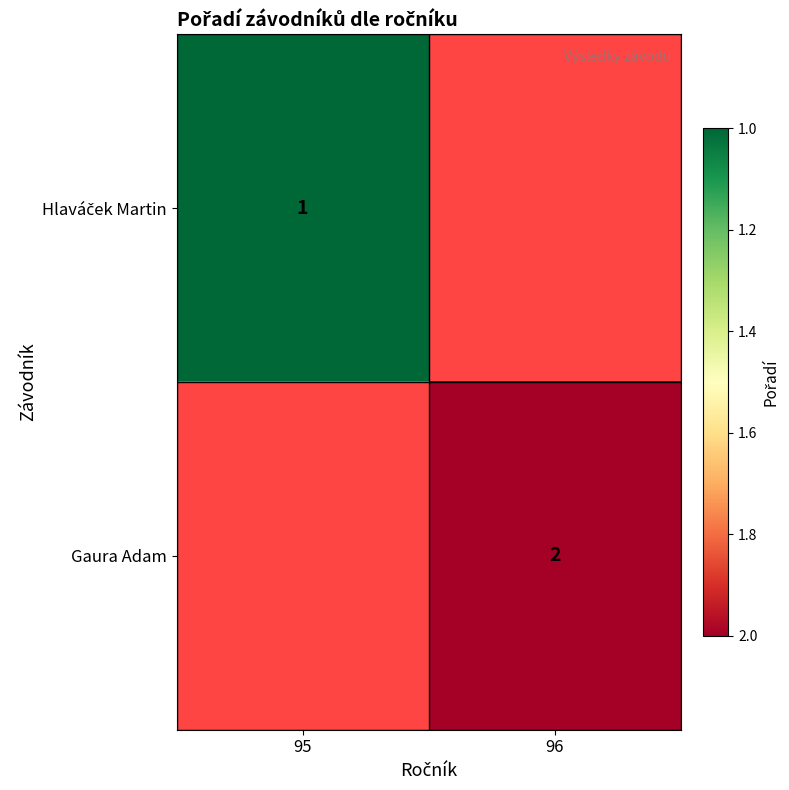

The Gaura Adam series shows 2 at 96. True or false?

True